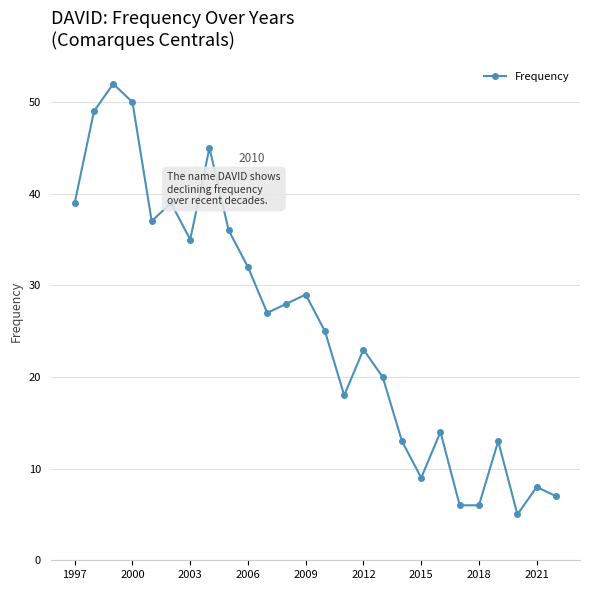

What is the difference between the maximum and minimum values?

47